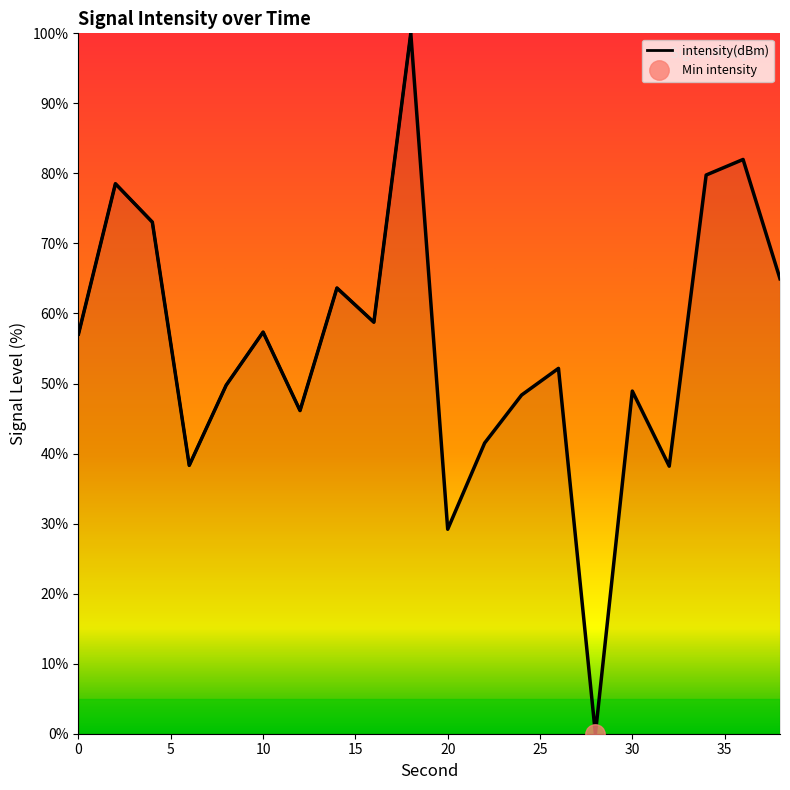

Which category has the lowest value across all series?

28